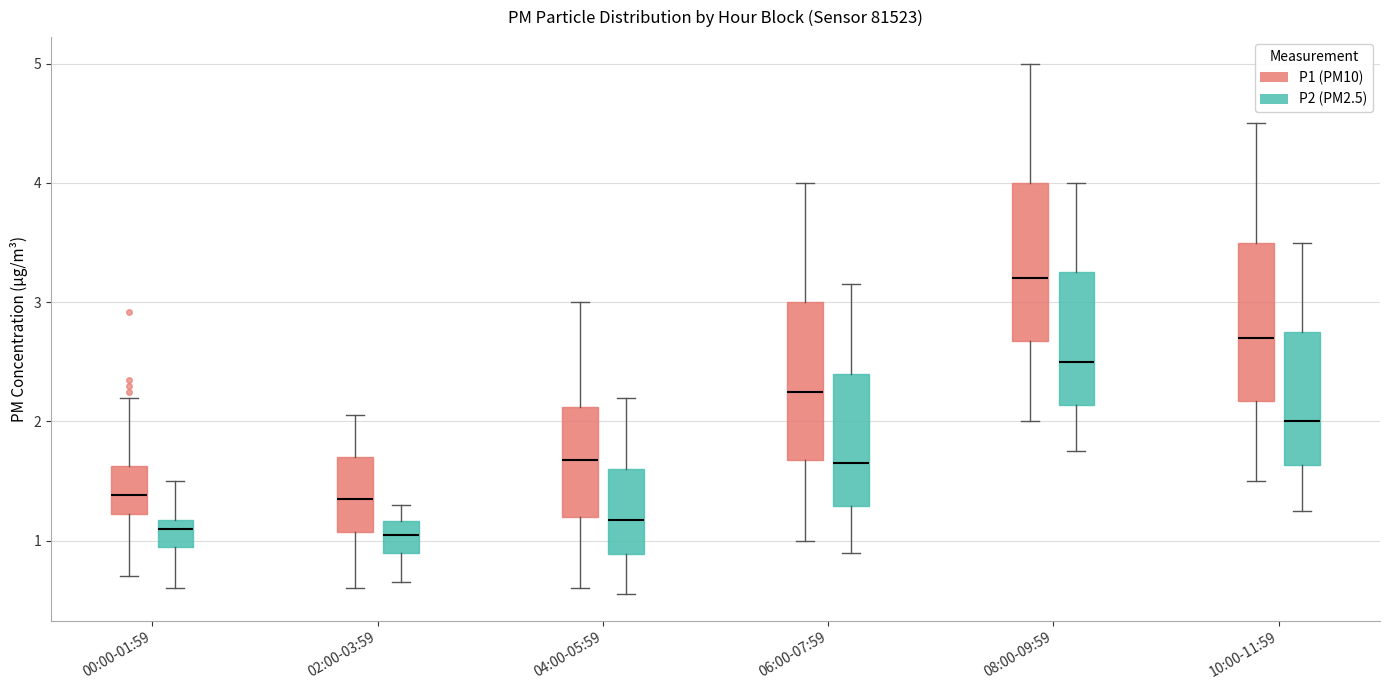

Reading left to right, read every box against the y-axis: the position of its median line, the range the box covers, and the ends of its whiskers. The values are not printed on the chart, so give them approximately, as read against the axis.

00:00-01:59 (P1 (PM10)): median 1.4, box 1.2 to 1.6, whiskers 0.7 to 2.2
00:00-01:59 (P2 (PM2.5)): median 1.1, box 0.9 to 1.2, whiskers 0.6 to 1.5
02:00-03:59 (P1 (PM10)): median 1.4, box 1.1 to 1.7, whiskers 0.6 to 2.1
02:00-03:59 (P2 (PM2.5)): median 1.1, box 0.9 to 1.2, whiskers 0.7 to 1.3
04:00-05:59 (P1 (PM10)): median 1.7, box 1.2 to 2.1, whiskers 0.6 to 3.0
04:00-05:59 (P2 (PM2.5)): median 1.2, box 0.9 to 1.6, whiskers 0.6 to 2.2
06:00-07:59 (P1 (PM10)): median 2.3, box 1.7 to 3.0, whiskers 1.0 to 4.0
06:00-07:59 (P2 (PM2.5)): median 1.7, box 1.3 to 2.4, whiskers 0.9 to 3.2
08:00-09:59 (P1 (PM10)): median 3.2, box 2.7 to 4.0, whiskers 2.0 to 5.0
08:00-09:59 (P2 (PM2.5)): median 2.5, box 2.1 to 3.3, whiskers 1.8 to 4.0
10:00-11:59 (P1 (PM10)): median 2.7, box 2.2 to 3.5, whiskers 1.5 to 4.5
10:00-11:59 (P2 (PM2.5)): median 2.0, box 1.6 to 2.8, whiskers 1.3 to 3.5